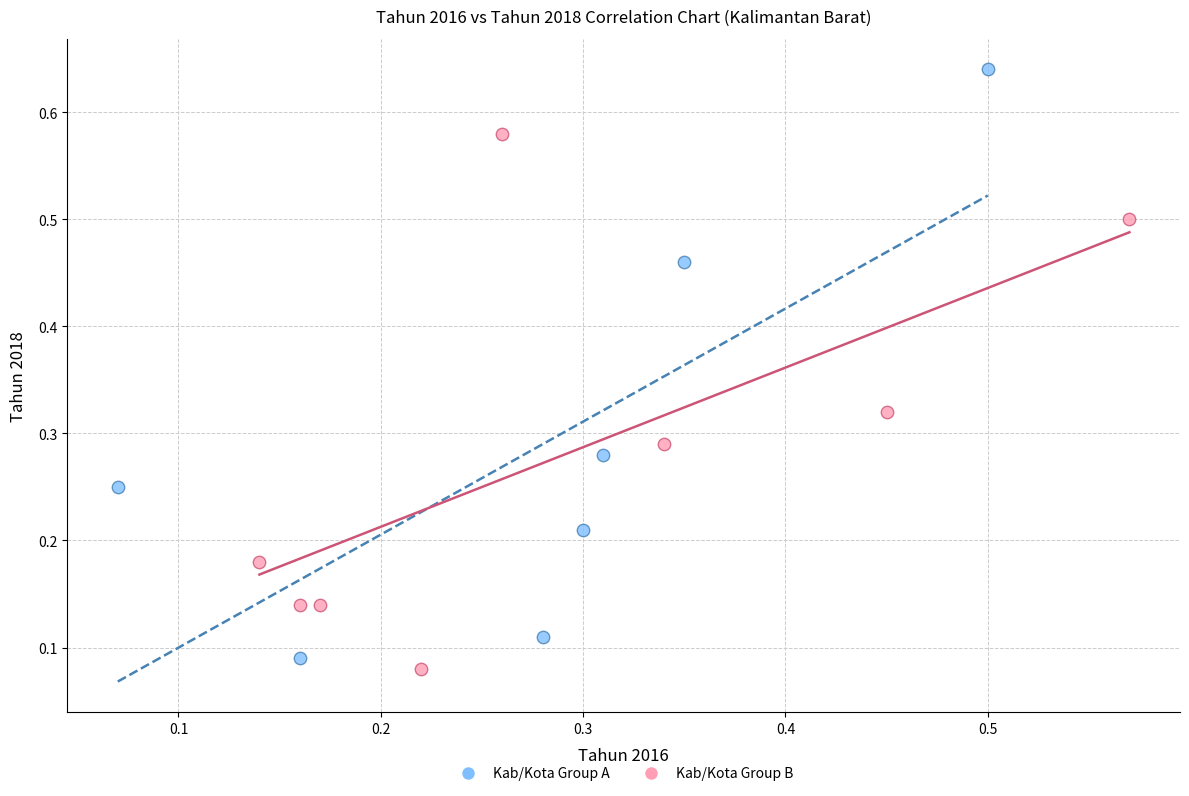

Which series reaches the maximum Y coordinate?

Kab/Kota Group A